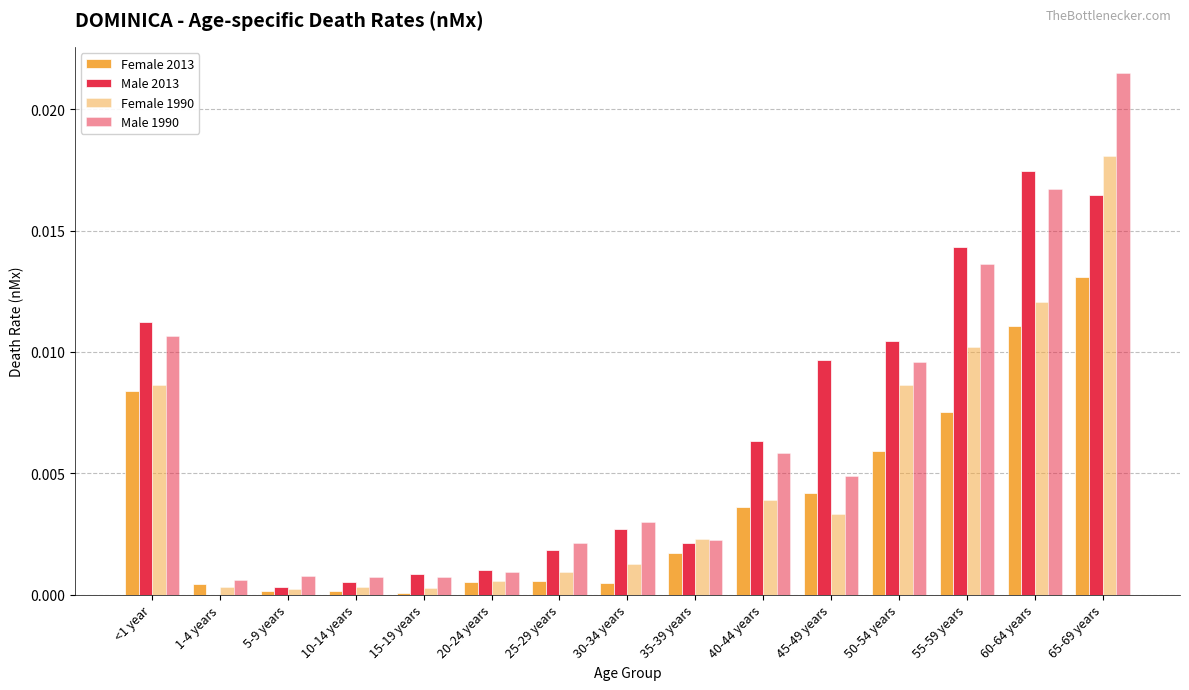

What is the label of the 15th bar from the right?

<1 year